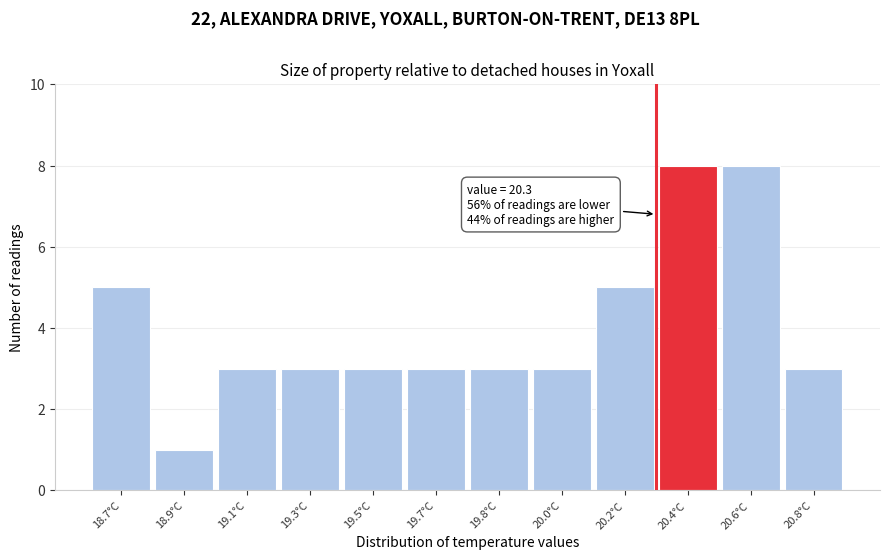

Reading left to right, list all the values displayed in this chart.

18.7°C=5	18.9°C=1	19.1°C=3	19.3°C=3	19.5°C=3	19.7°C=3	19.8°C=3	20.0°C=3	20.2°C=5	20.4°C=8	20.6°C=8	20.8°C=3